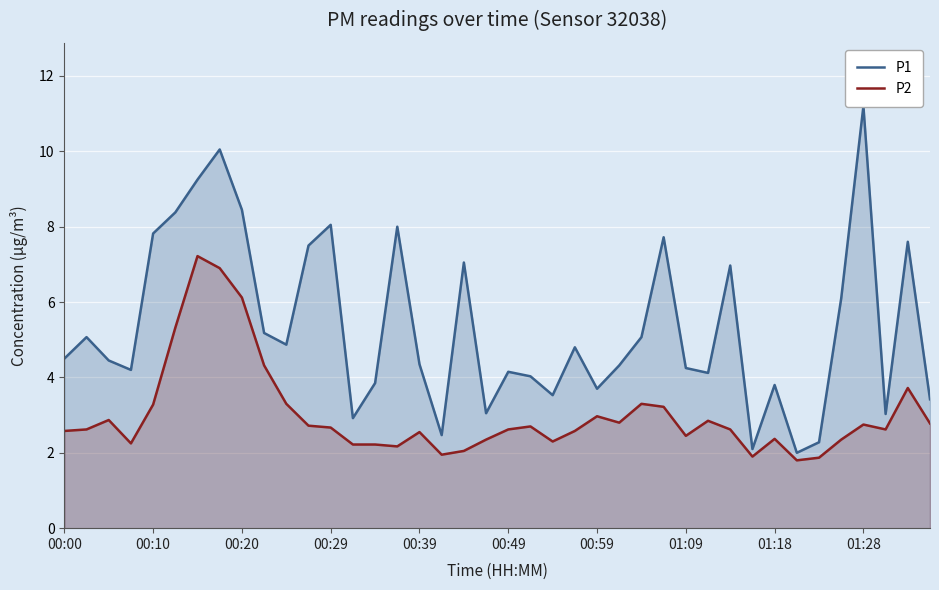

What is the value of the P1 point at the 18th from the left?

2.5